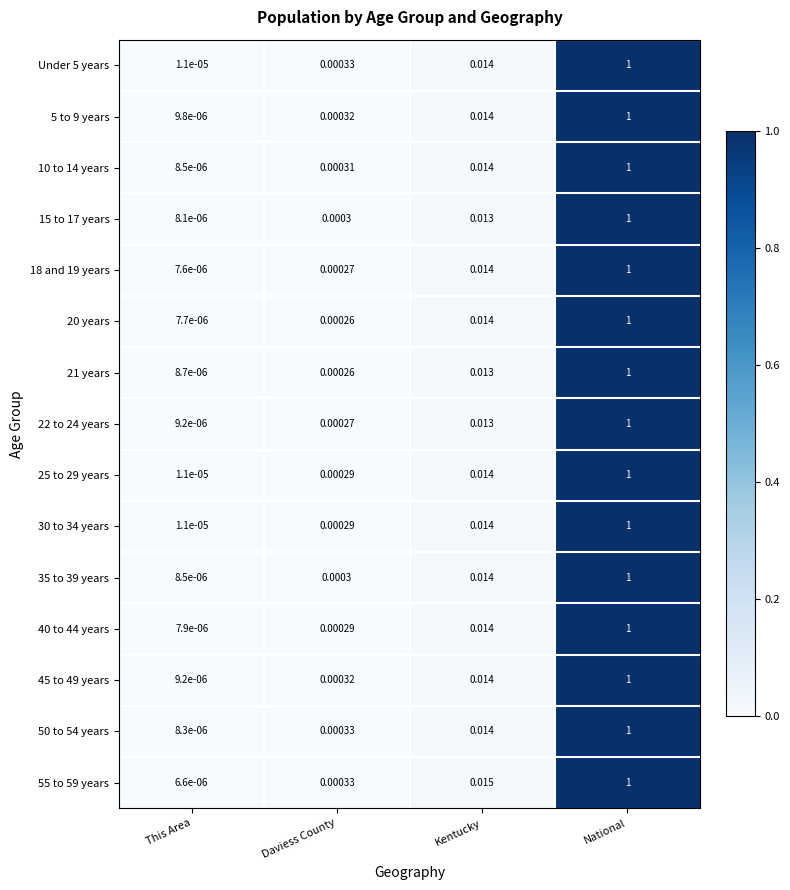

Which category has the highest value across all series?

National